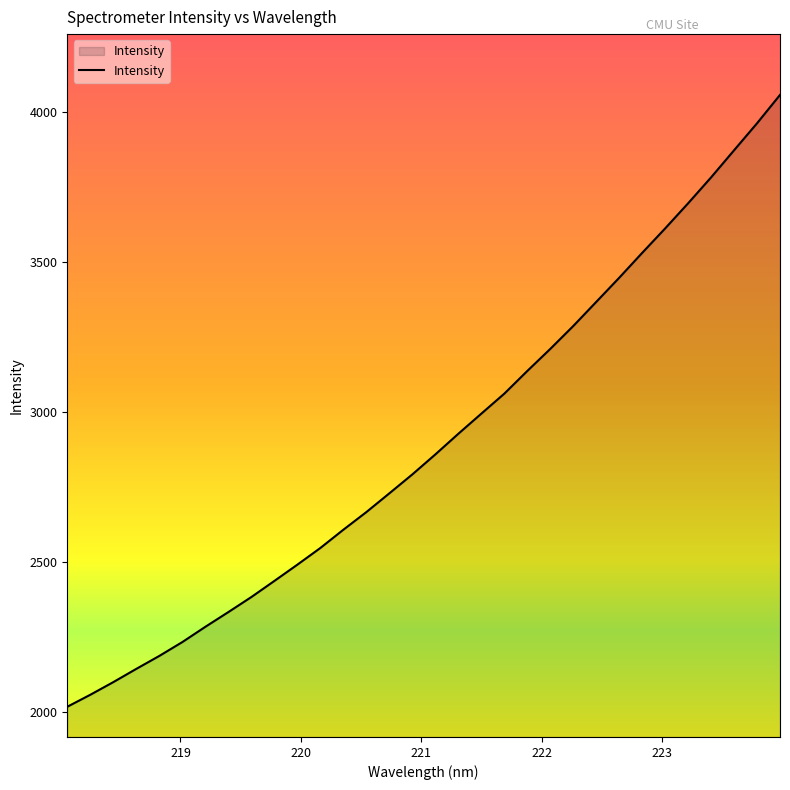

What is the greatest value displayed?

4056.8